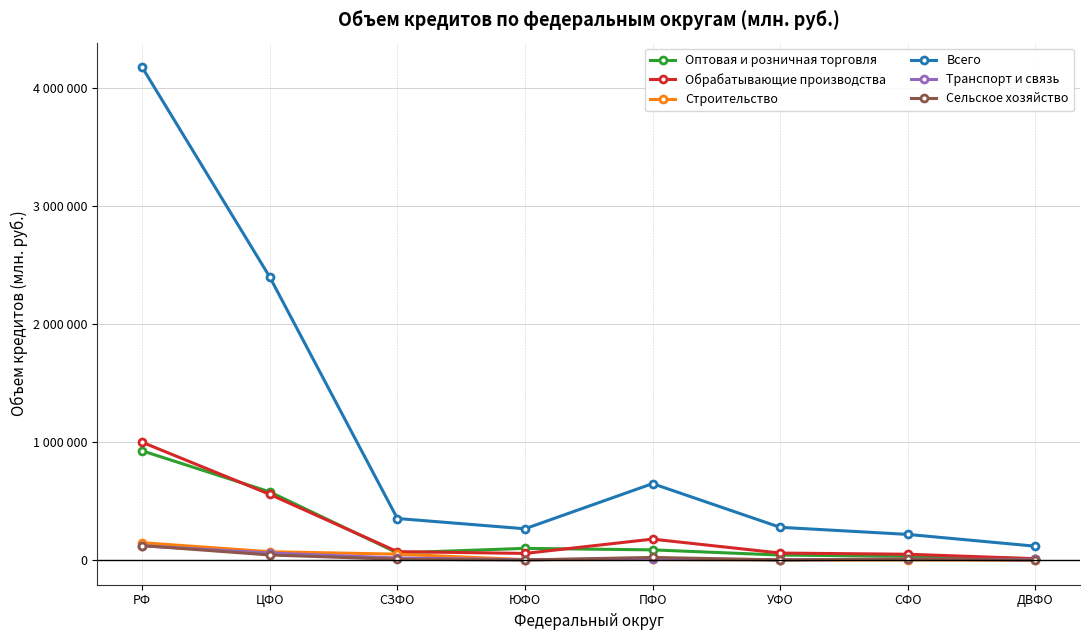

At which category does the chart reach its minimum across all series?

ДВФО